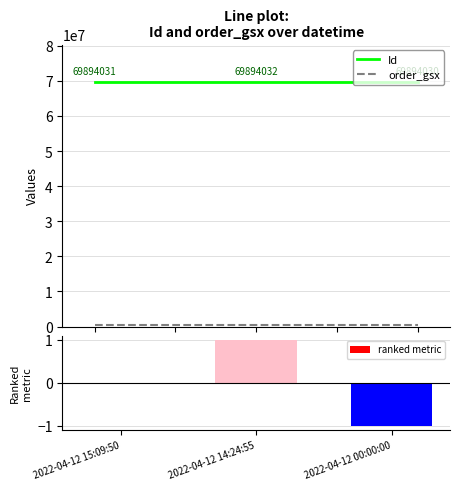

Reading left to right, list all the values displayed in this chart.

Id: 2022-04-12 15:09:50=69894031	2022-04-12 14:24:55=69894032	2022-04-12 00:00:00=69894030
order_gsx: 2022-04-12 15:09:50=530335	2022-04-12 14:24:55=530335	2022-04-12 00:00:00=530335
ranked metric: 2022-04-12 15:09:50=0	2022-04-12 14:24:55=1	2022-04-12 00:00:00=-1